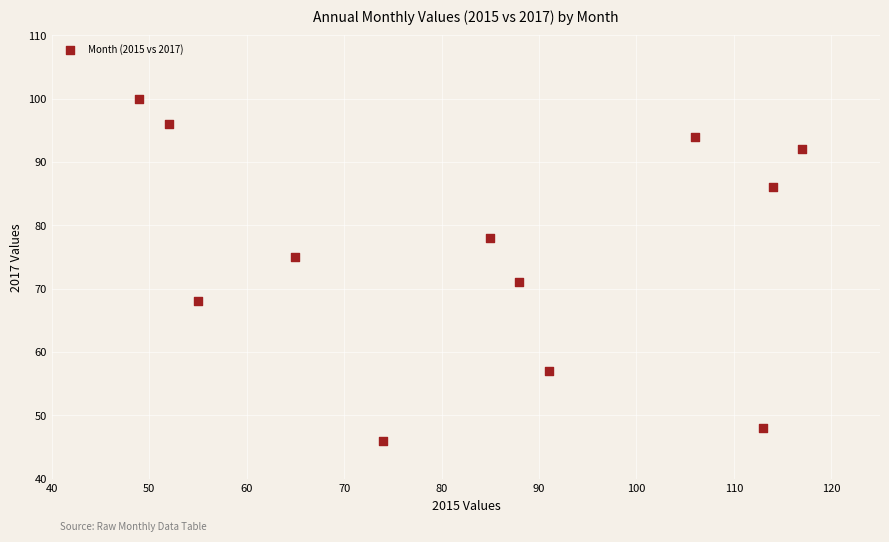

What is the range of Y values (max minus min)?

54